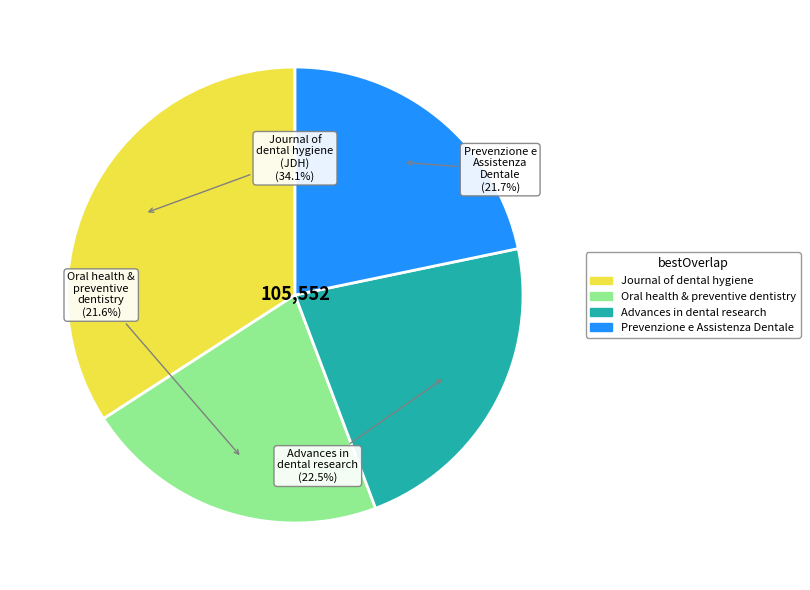

Approximately how many times larger is the value at Oral health & preventive dentistry compared to Advances in dental research?

1.0